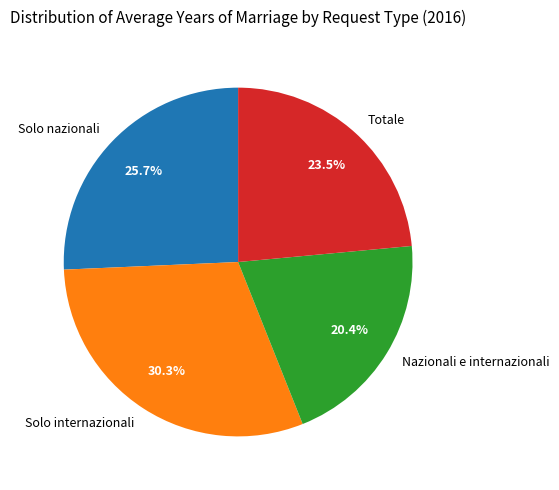

What percentage do Totale and Solo nazionali together represent?

49.2%